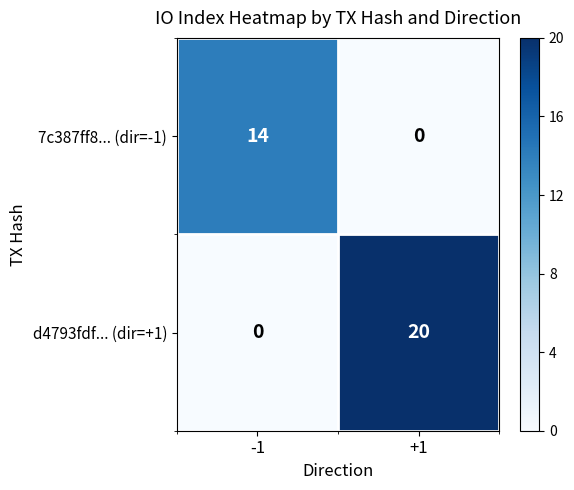

How many categories are shown in the chart?

2